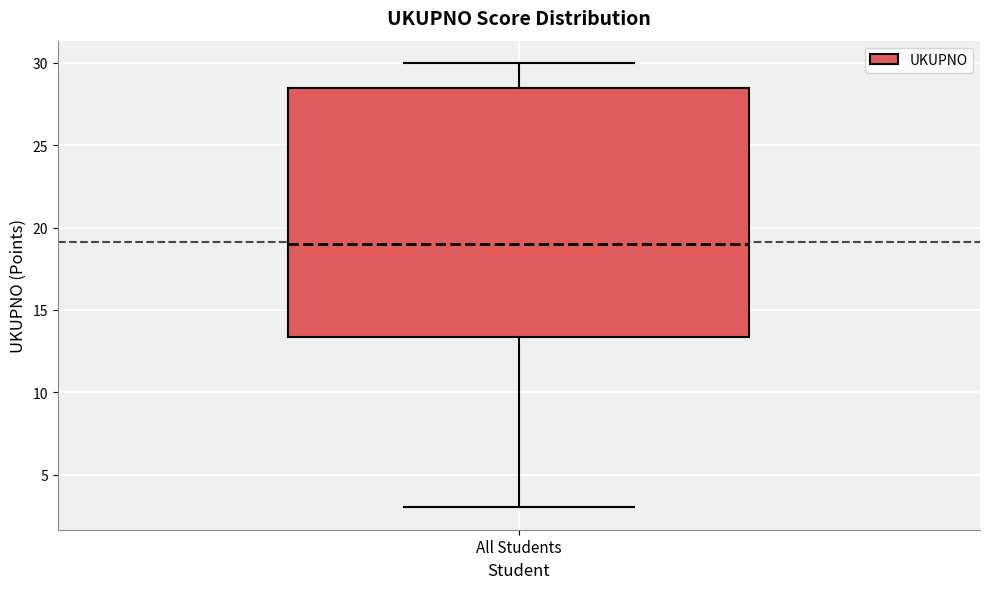

Read this box plot against the y-axis: the position of the median line, the range covered by the box, and the ends of both whiskers. The values are not printed on the chart, so give them approximately, as read against the axis.

median 19.0, box 13.5 to 28.5, whiskers 3.0 to 30.0